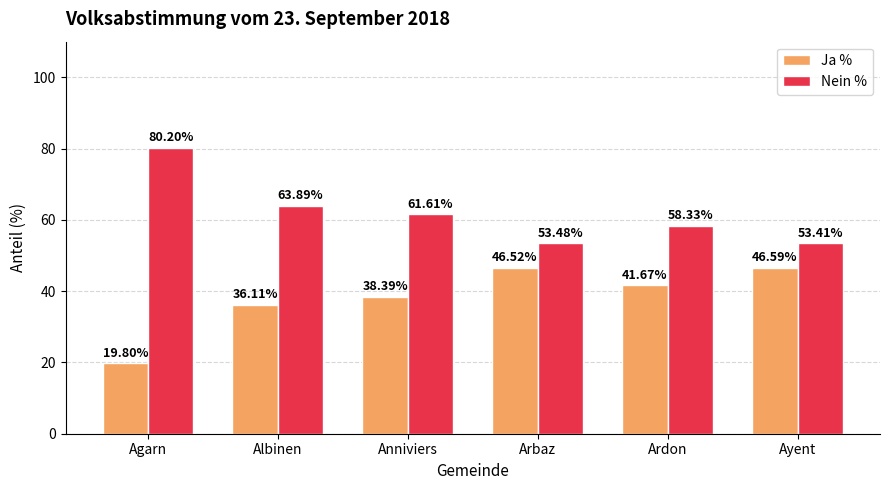

What is the sum of the Ja % values at Ayent and Arbaz?

93.1